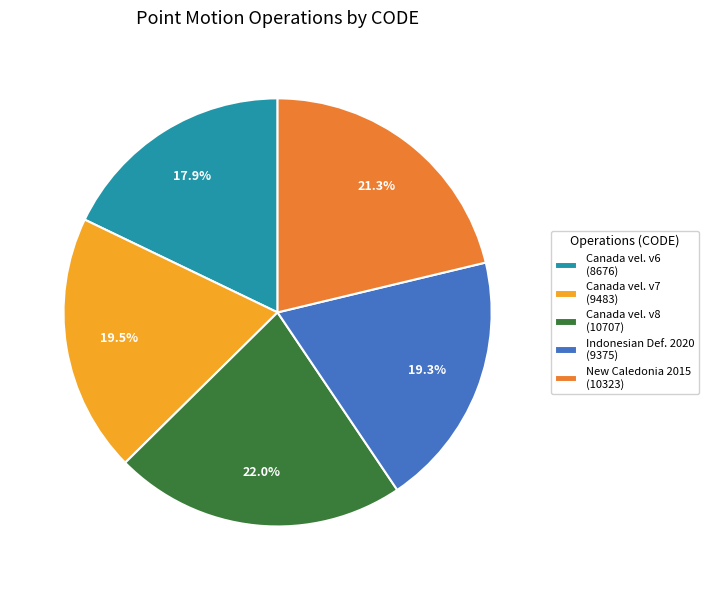

To the nearest percent, what is the average slice percentage?

20%